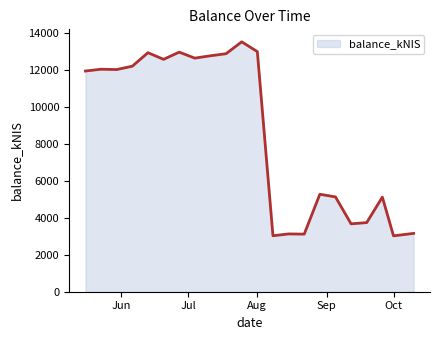

What is the greatest value displayed?

13532.0